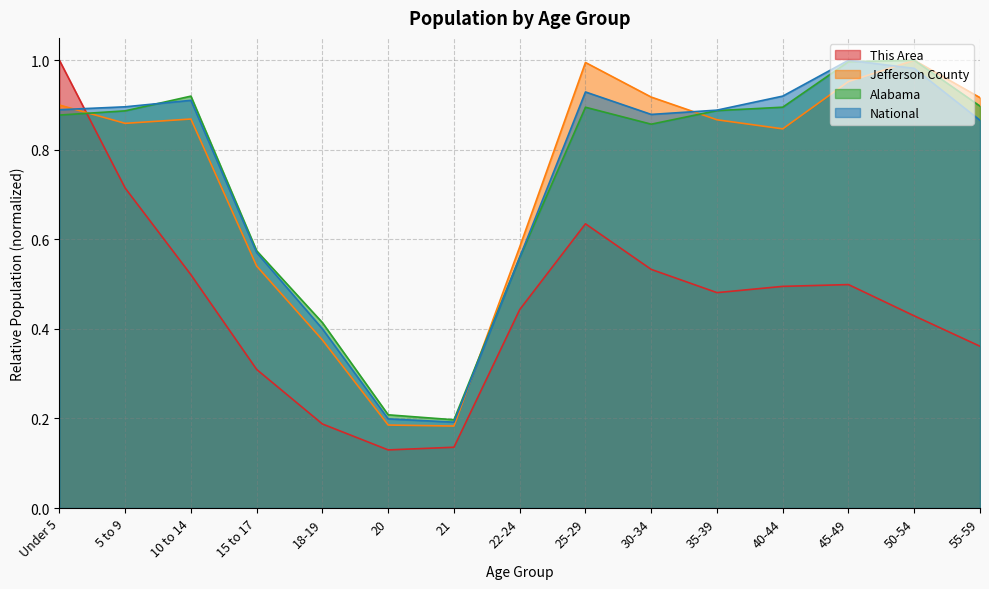

How many interior local peaks does the Jefferson County series have?

3